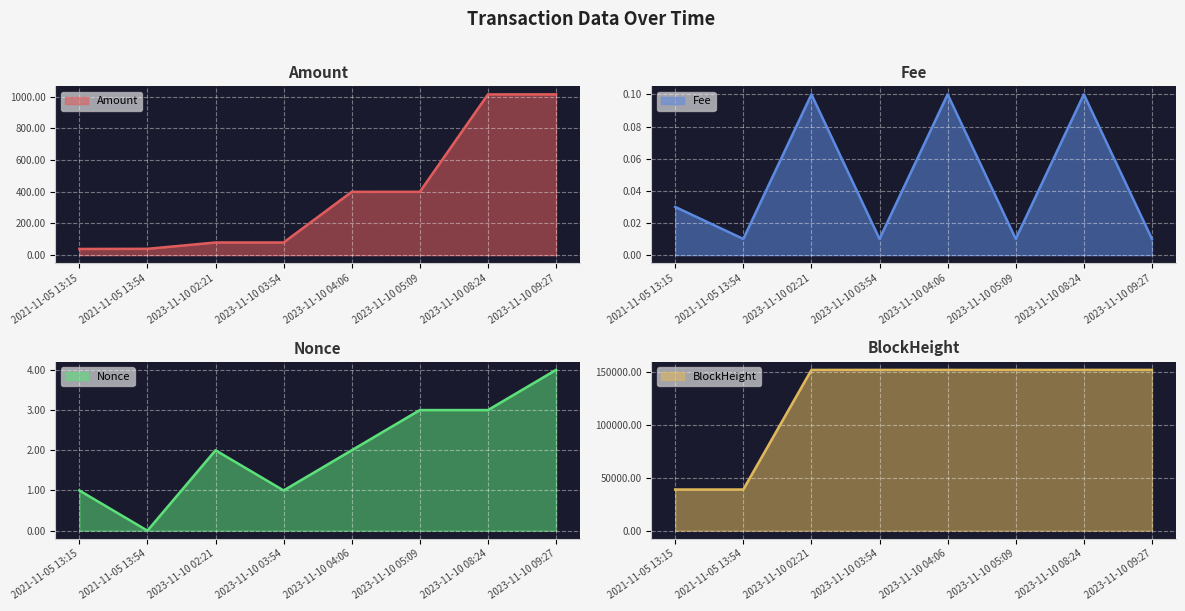

What is the label of the 1st point from the right?

2023-11-10 09:27